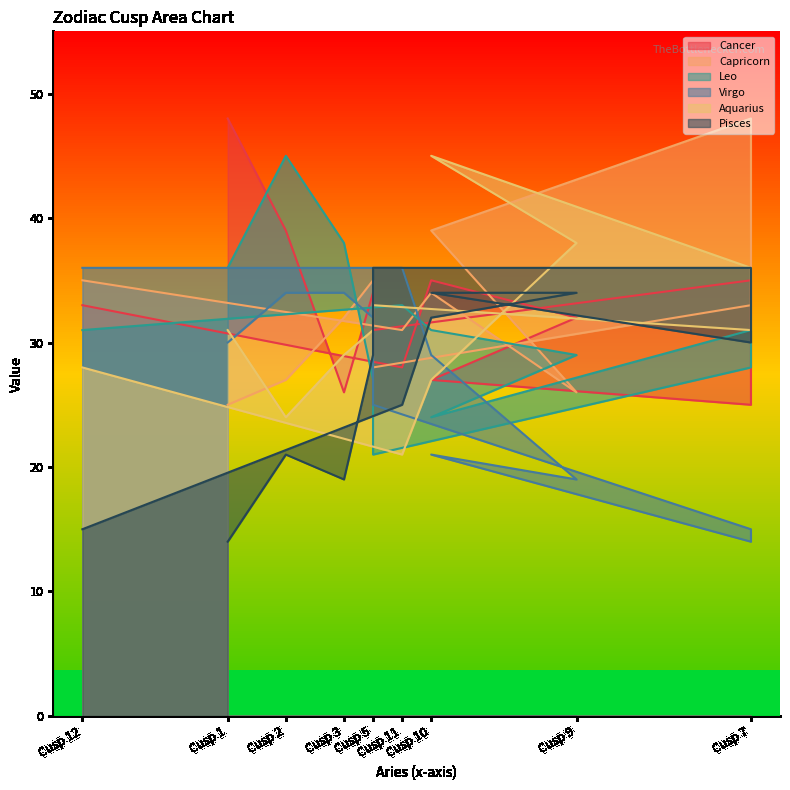

How many lines are shown in the chart?

6